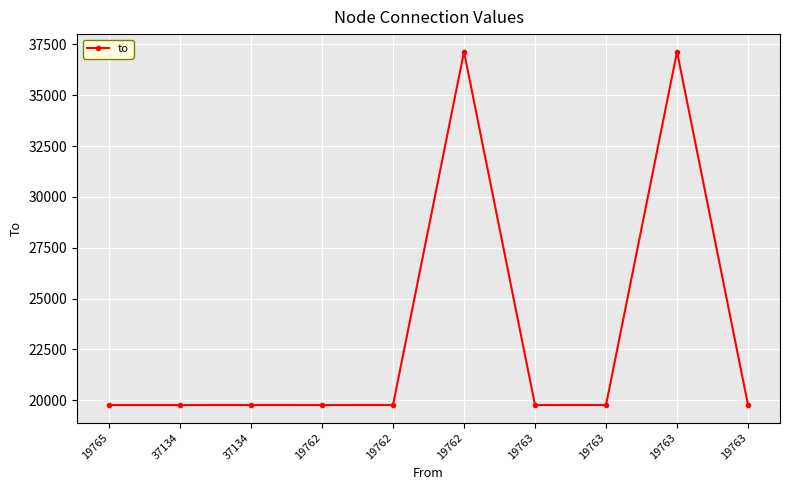

List the labels in order of value, smallest first.

19763, 19765, 37134, 19762, 19763, 37134, 19762, 19763, 19762, 19763